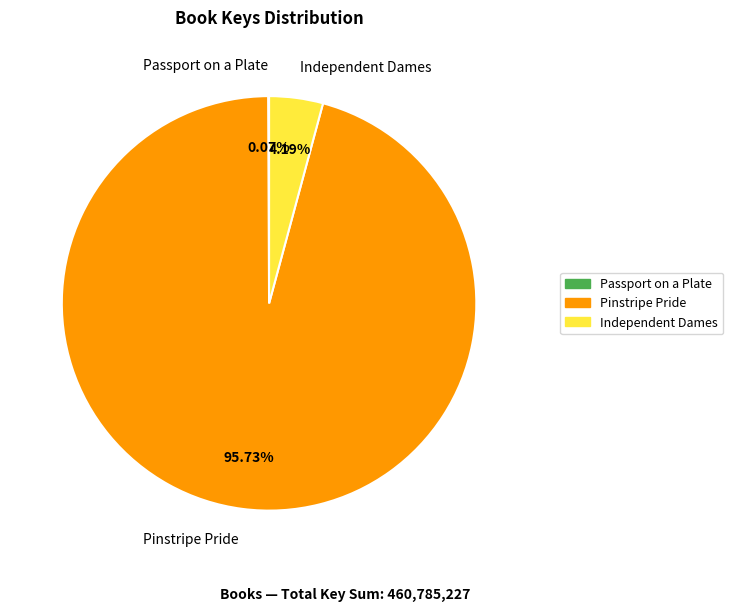

Which category has the biggest portion of the pie?

Pinstripe Pride